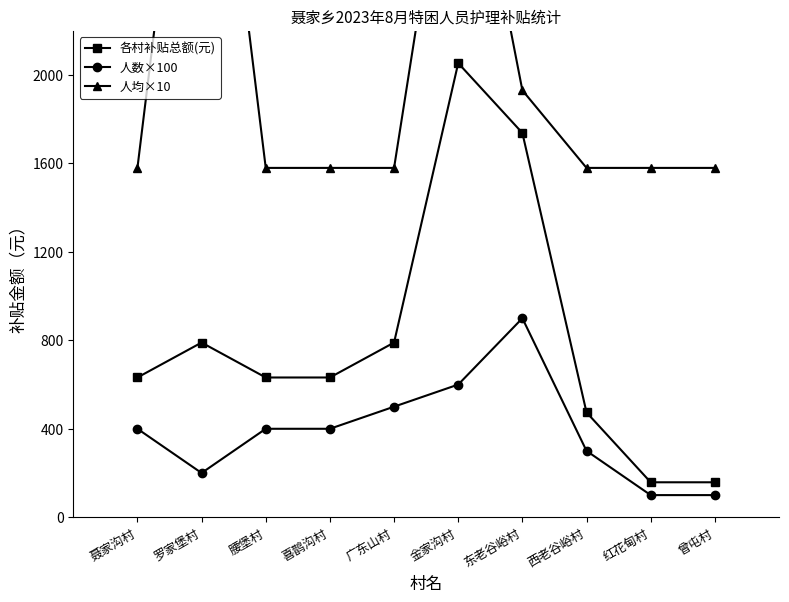

How many interior local peaks does the 各村补贴总额(元) series have?

2